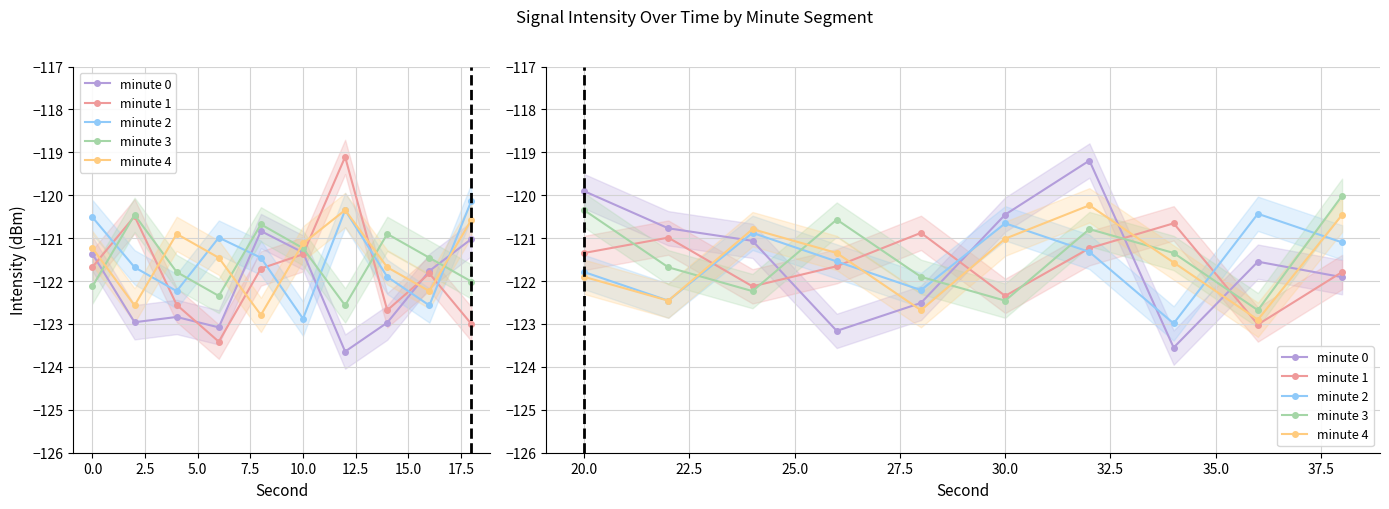

Is it true that minute 4 equals -33.0 at 20.0?

False